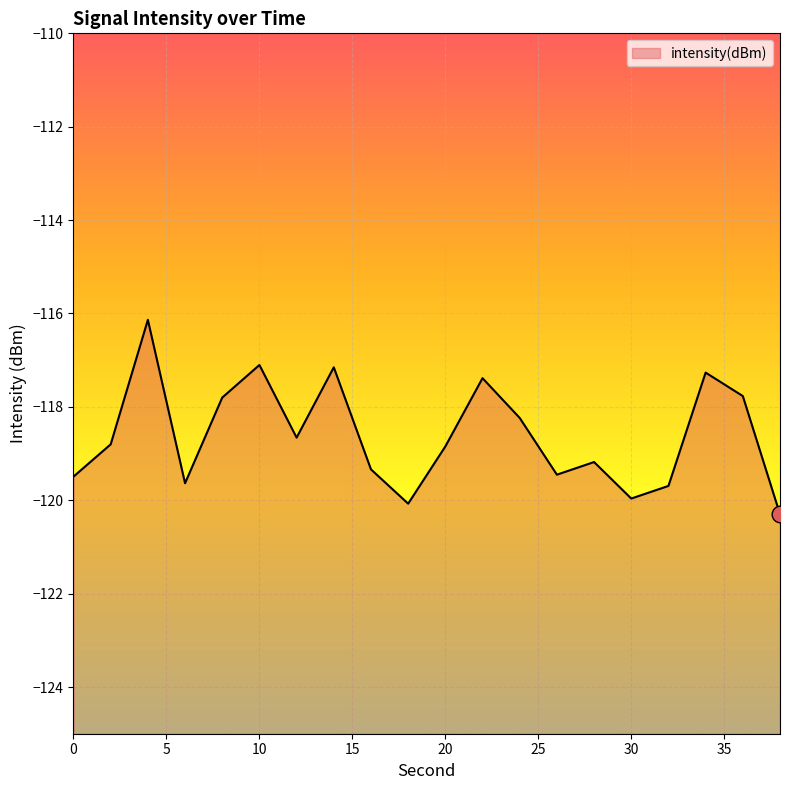

What is the sum of the values at 4 and 18?

-236.2